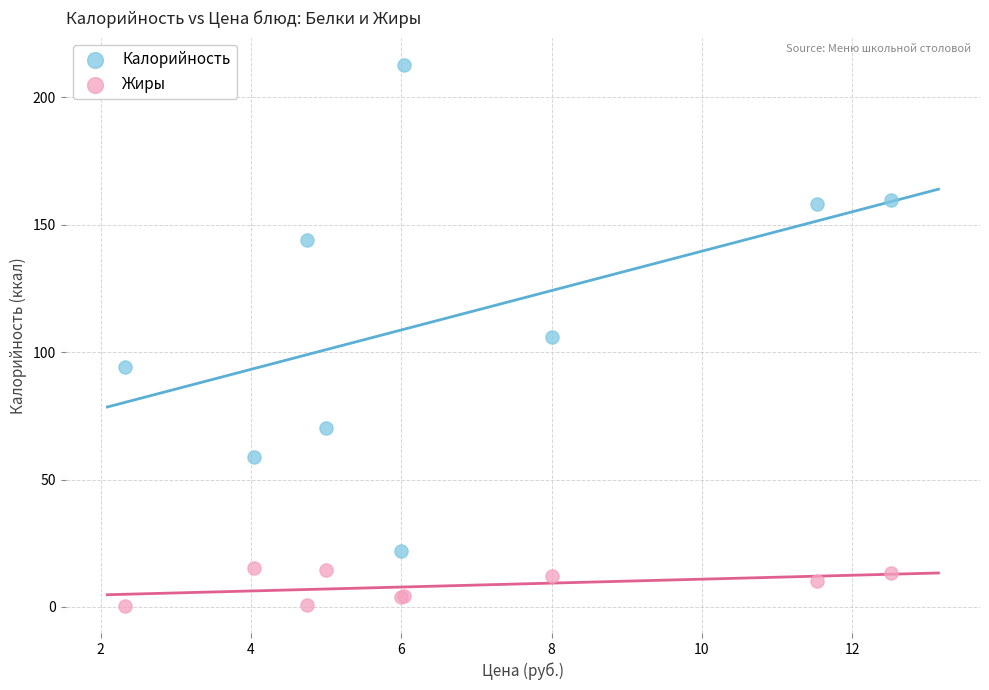

What is the X range (max minus min) for the scatter plot?

10.2